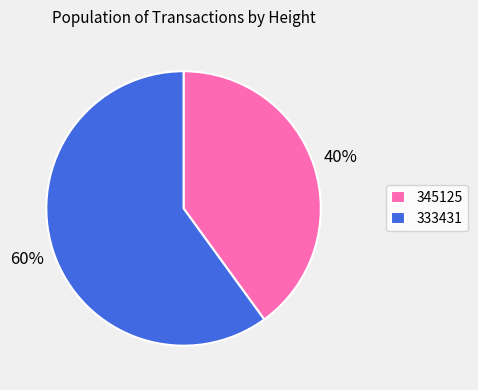

How many segments does this pie chart have?

2